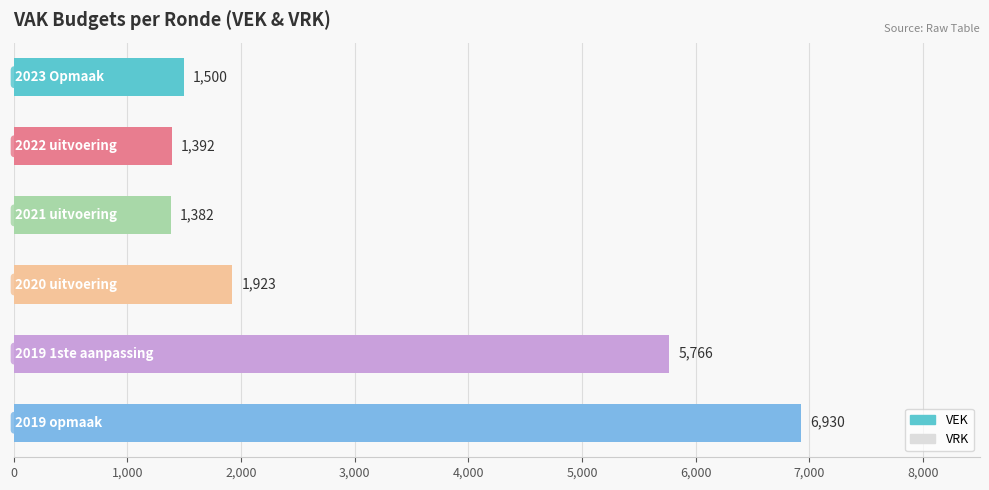

What is the value of the 5th bar from the top?

5766